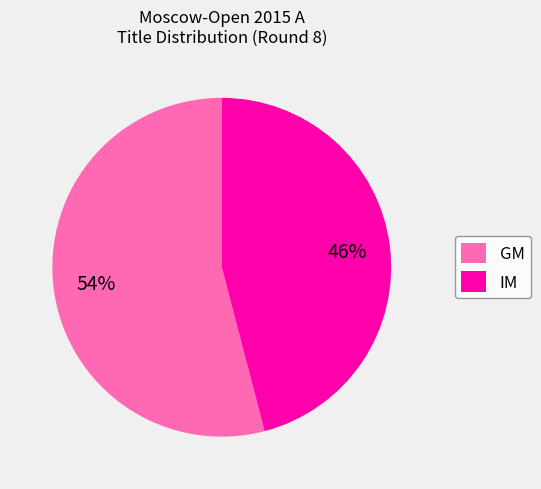

Count the number of slices in the pie.

2